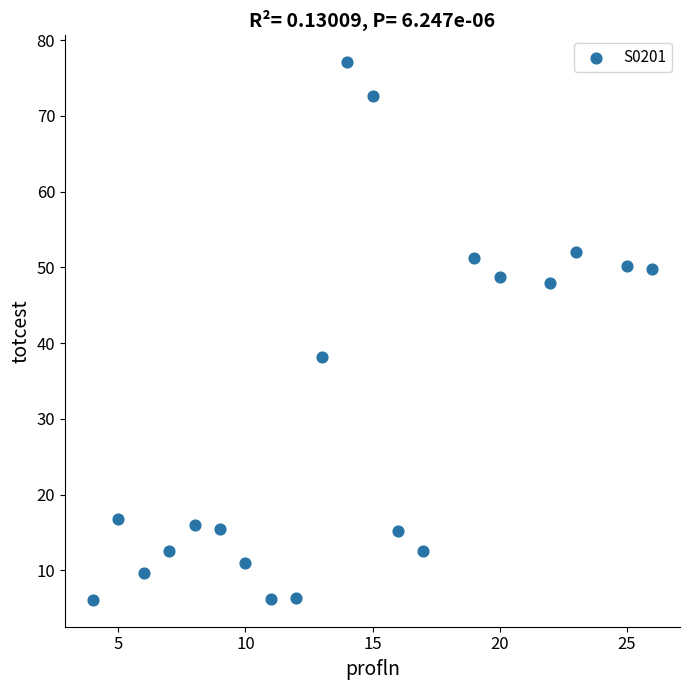

What is the range of X values (max minus min)?

22.0